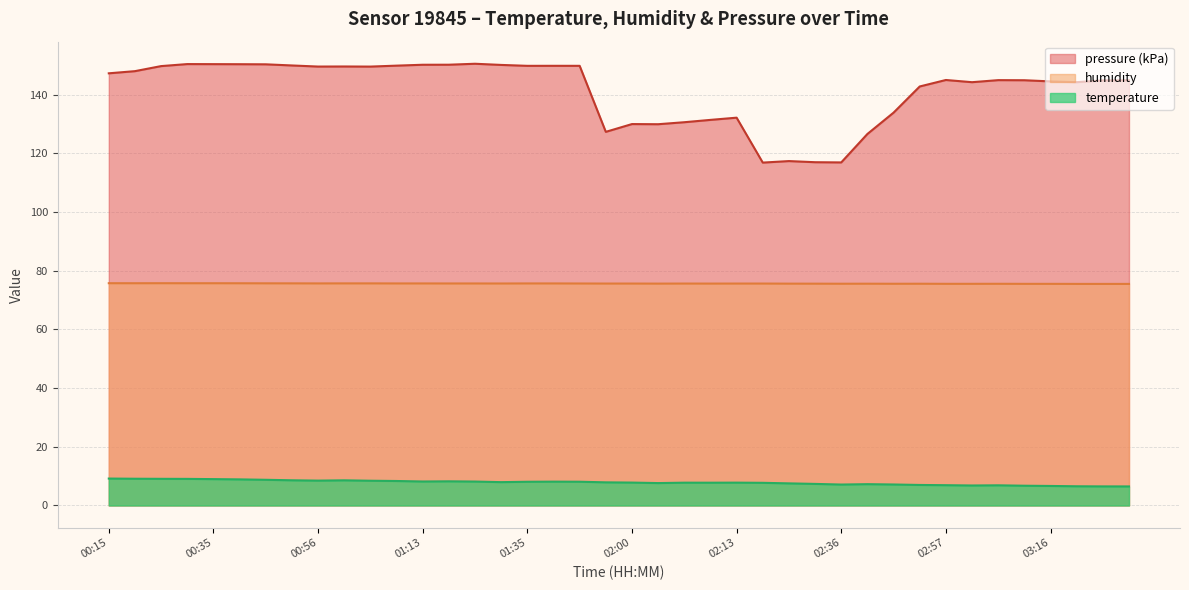

Does the chart display data point markers on the line(s)?

No